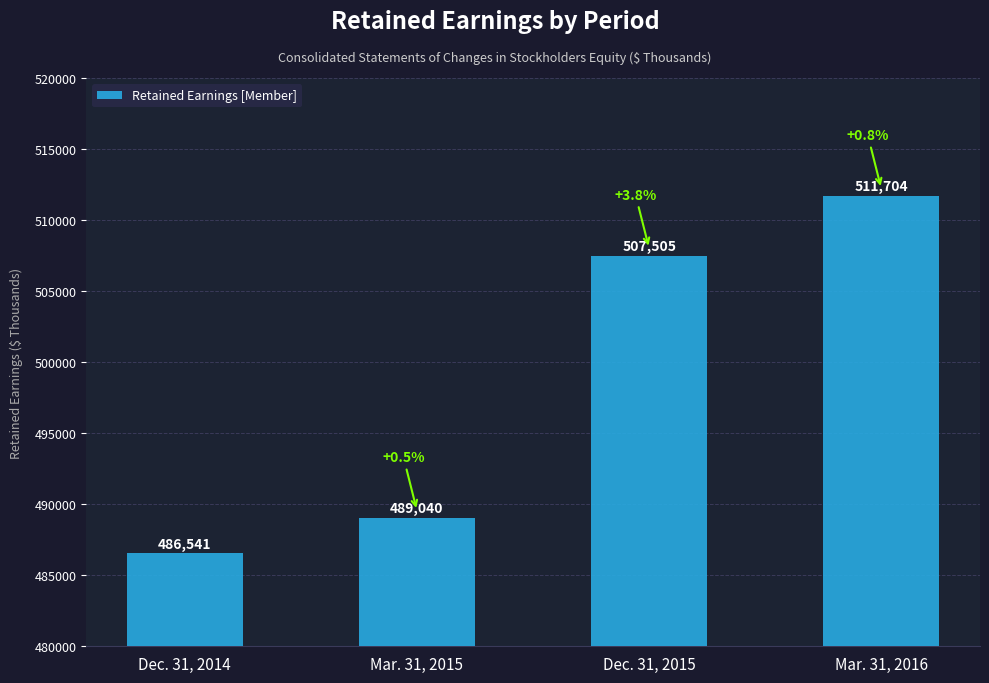

Is it true that the value at Mar. 31, 2016 is 511704?

True